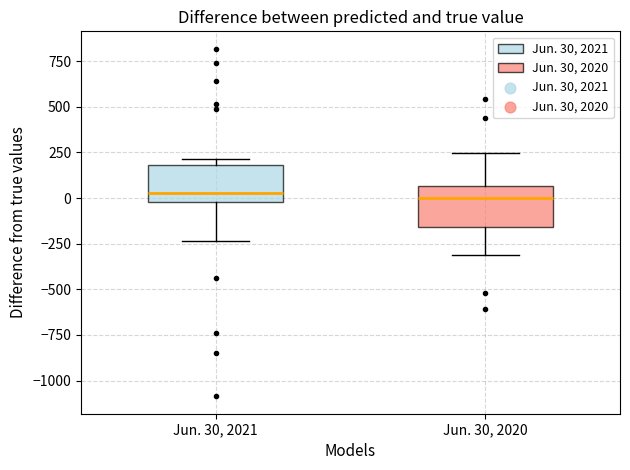

Reading left to right, read every box against the y-axis: the position of its median line, the range the box covers, and the ends of its whiskers. The values are not printed on the chart, so give them approximately, as read against the axis.

Jun. 30, 2021: median 50, box 0 to 200, whiskers -250 to 200 (just above the box's upper edge)
Jun. 30, 2020: median 0, box -150 to 50, whiskers -300 to 250